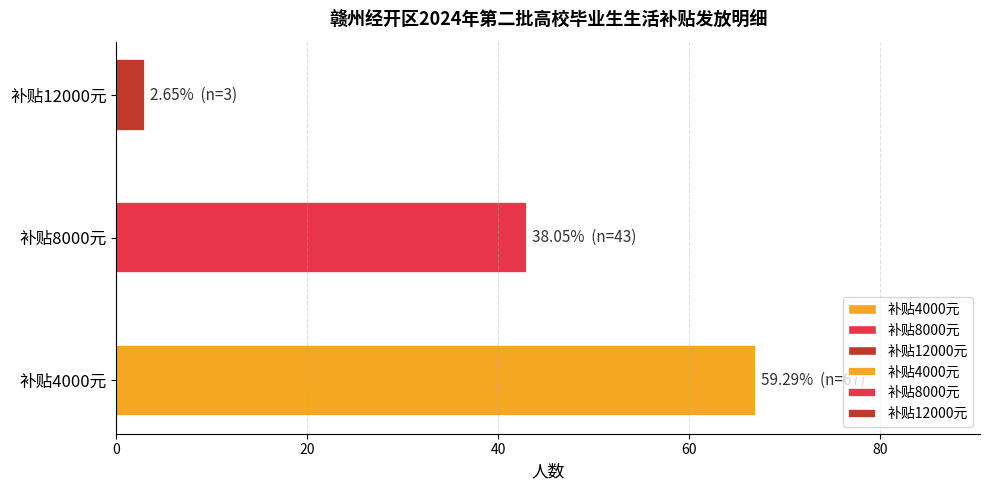

Rank the categories by value from lowest to highest.

补贴12000元, 补贴8000元, 补贴4000元